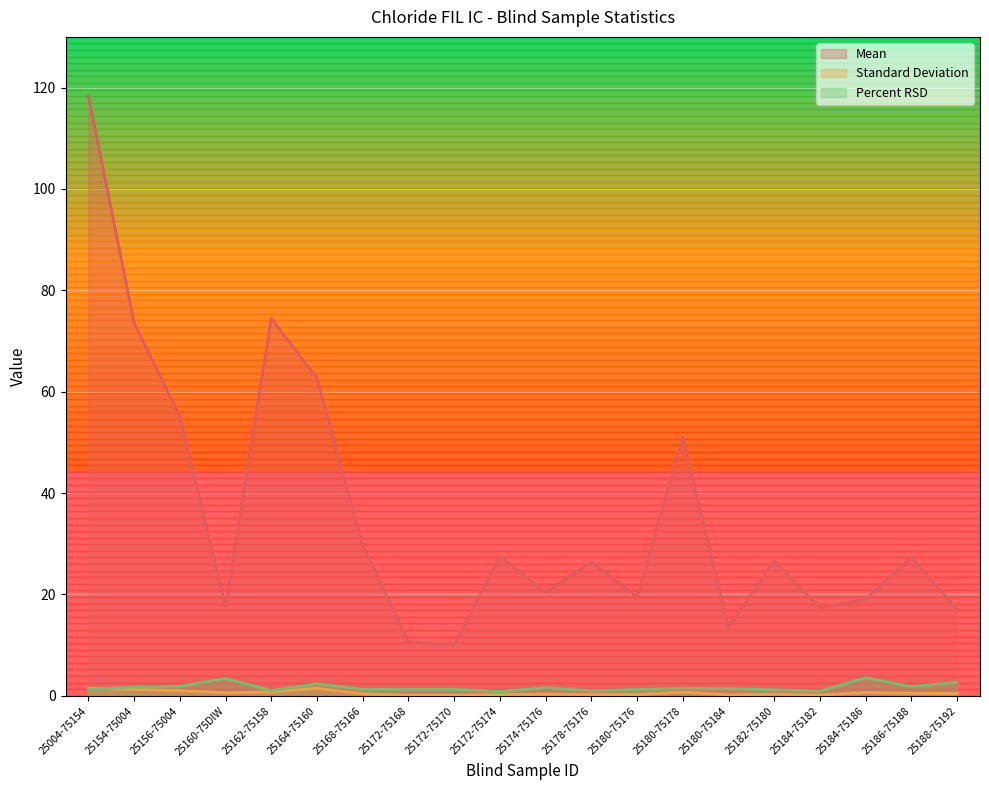

List the series in order of their peak value, lowest first.

Standard Deviation, Percent RSD, Mean